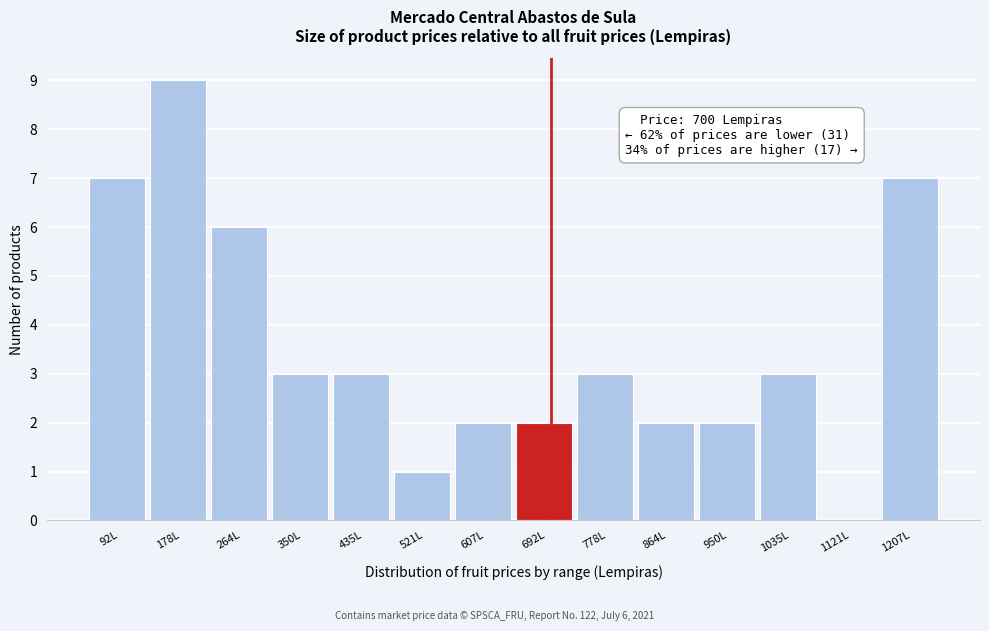

Which range on the x-axis has the tallest bar?

140 to 220